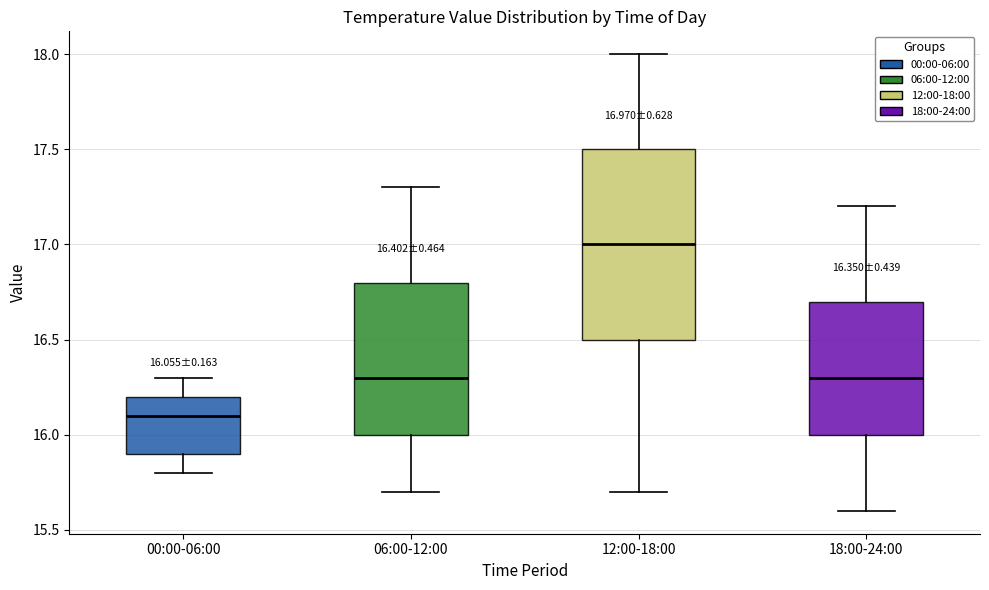

Which box has the highest median line?

12:00-18:00